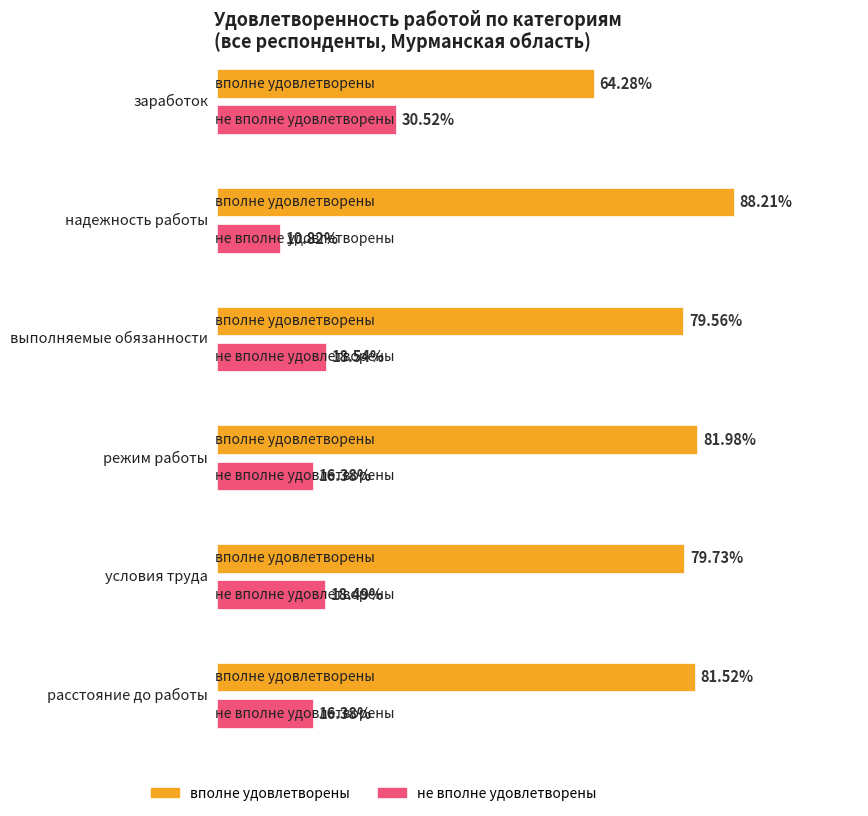

The value of вполне удовлетворены at заработок is 94.3. True or false?

False